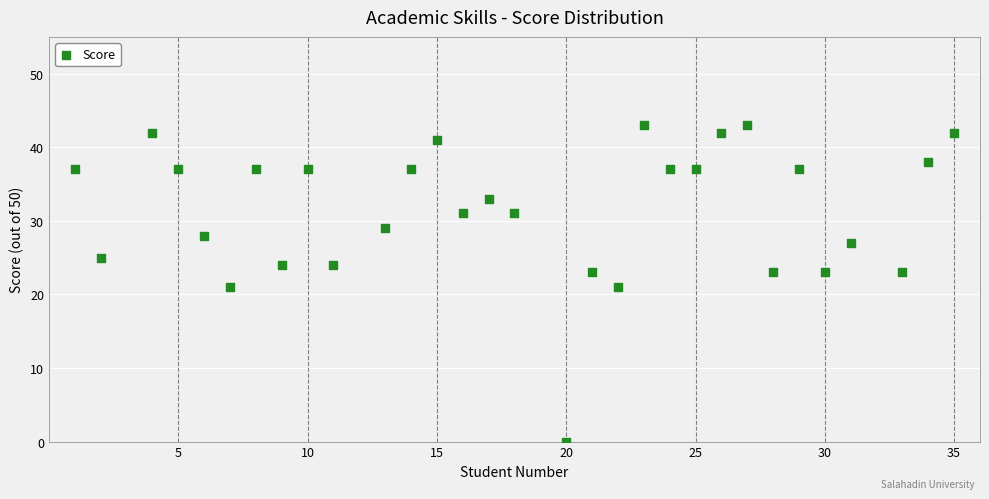

What is the range of Y values (max minus min)?

43